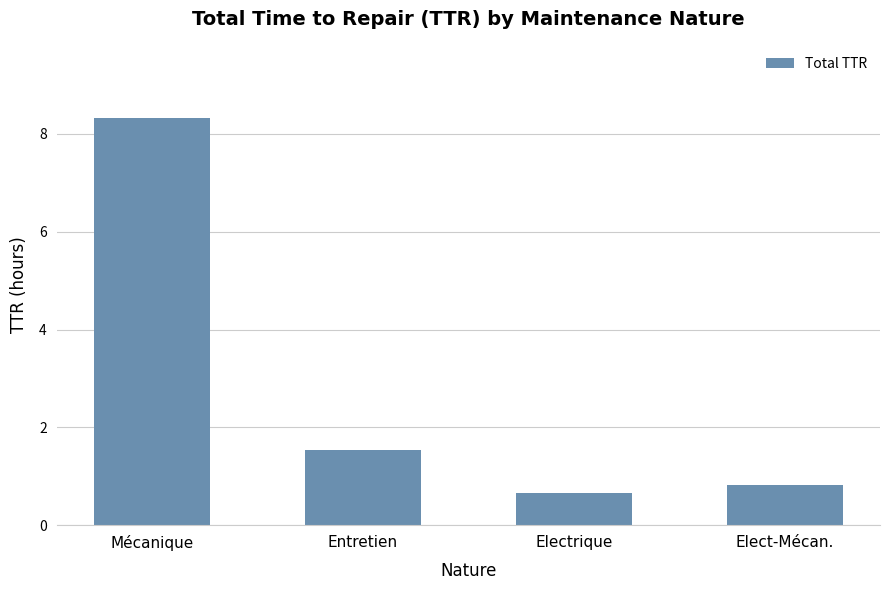

What is the label of the 1st bar from the right?

Elect-Mécan.